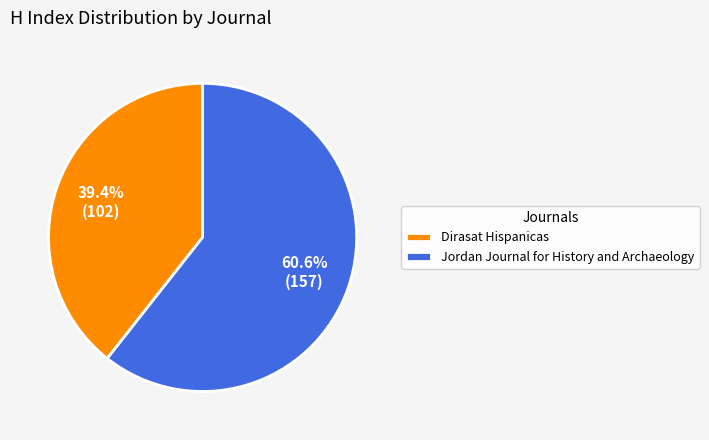

What percentage is the Dirasat Hispanicas slice, to the nearest percent?

39%